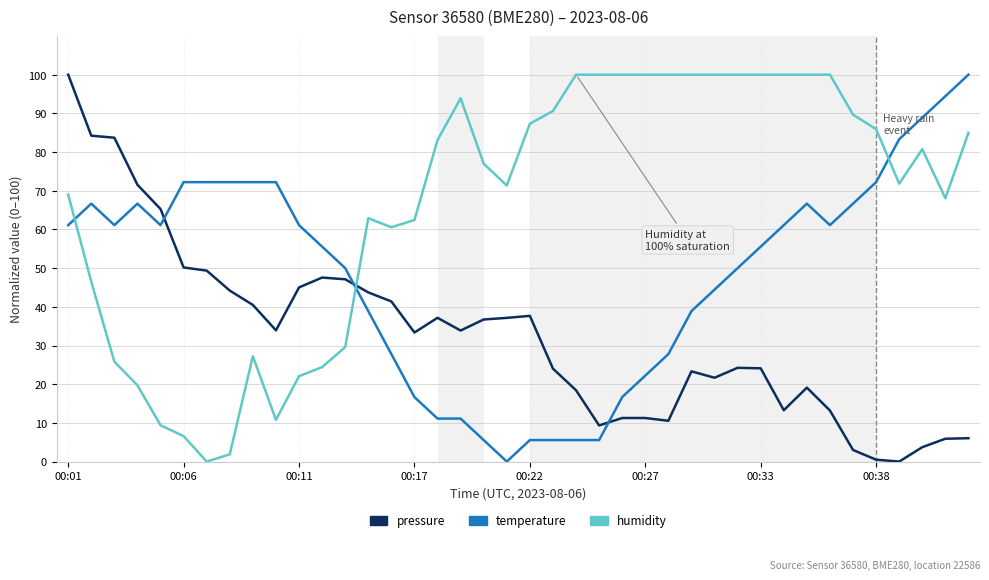

Which series has the largest total across all categories?

humidity